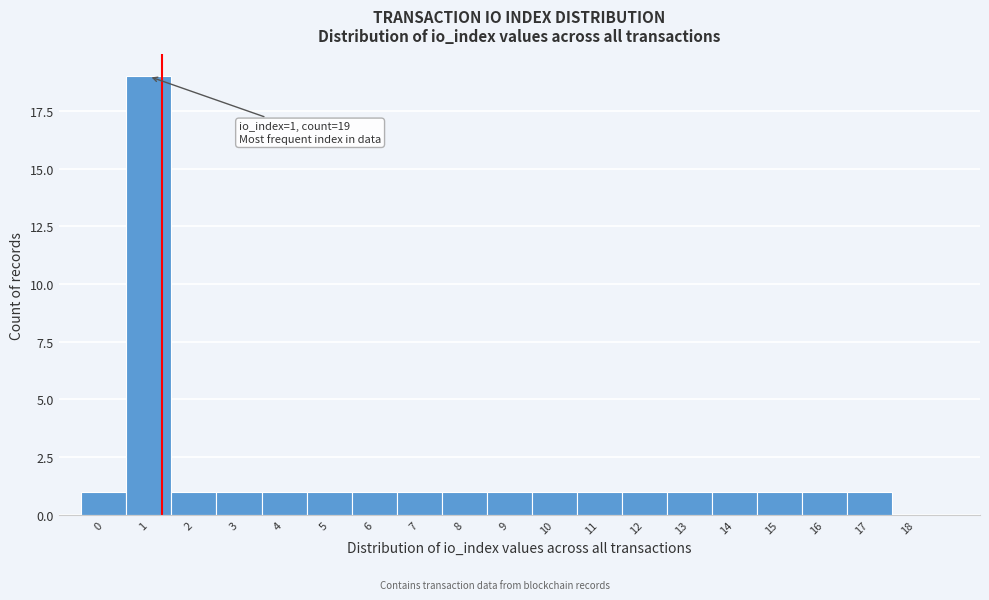

Approximately how many times larger is the value at 10 compared to 17?

1.0